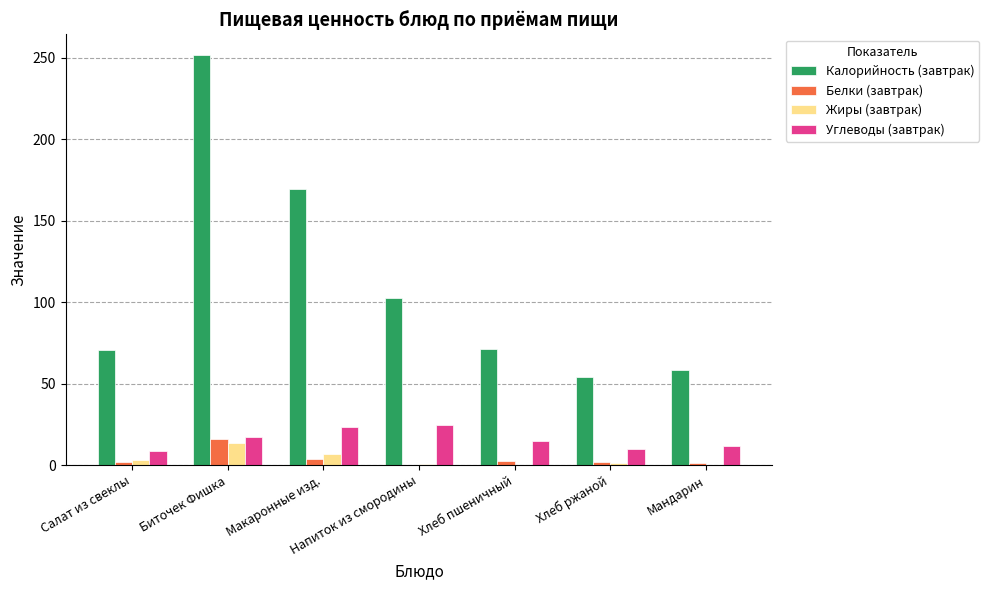

Which label corresponds to the largest value in the chart?

Биточек Фишка